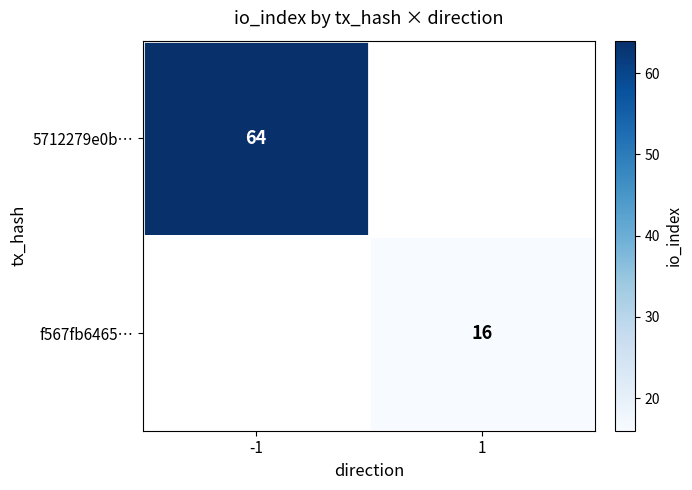

Is it true that f567fb6465… equals 25 at 1?

False